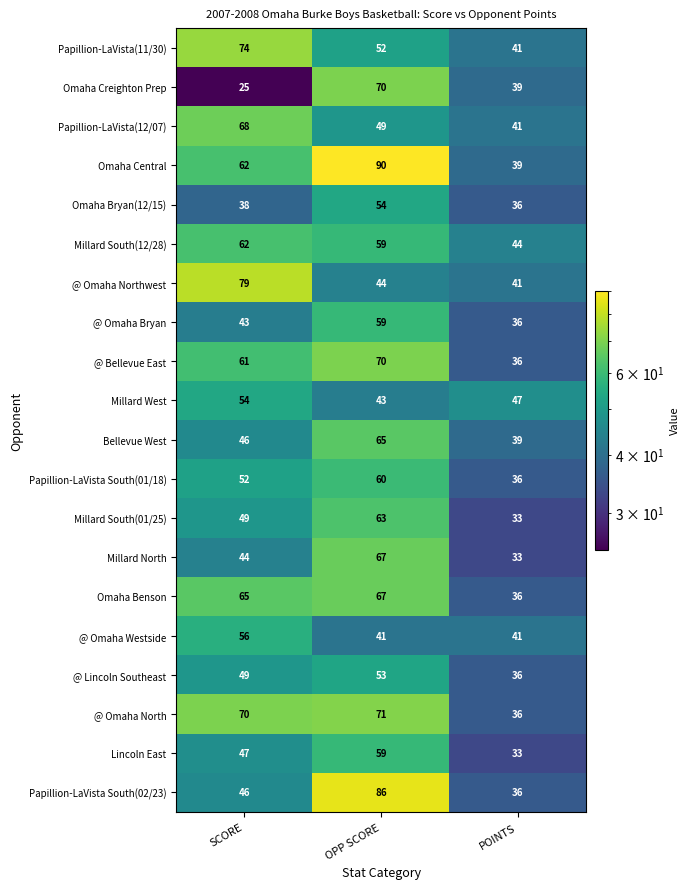

At which label does Omaha Creighton Prep reach its peak?

OPP SCORE